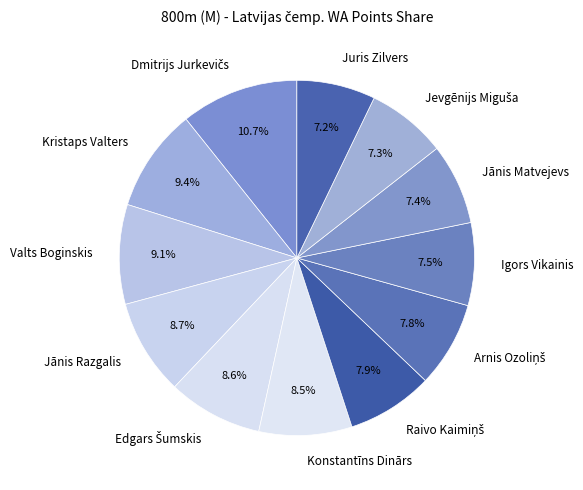

What is the ratio of the value at Jānis Razgalis to the value at Valts Boginskis?

1.0